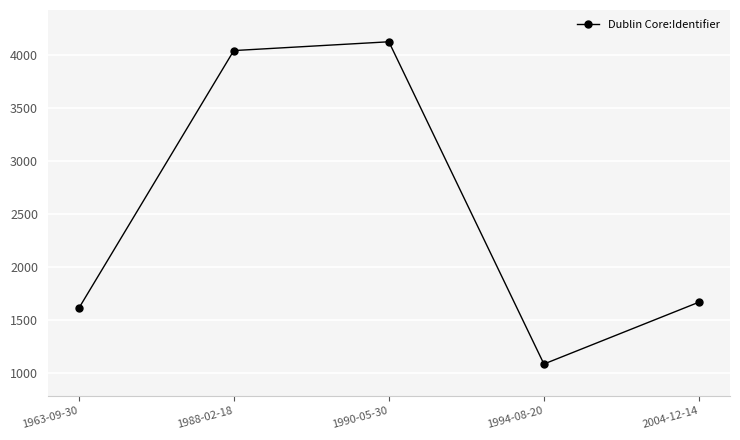

What is the change in value from 1988-02-18 to 2004-12-14?

-2375